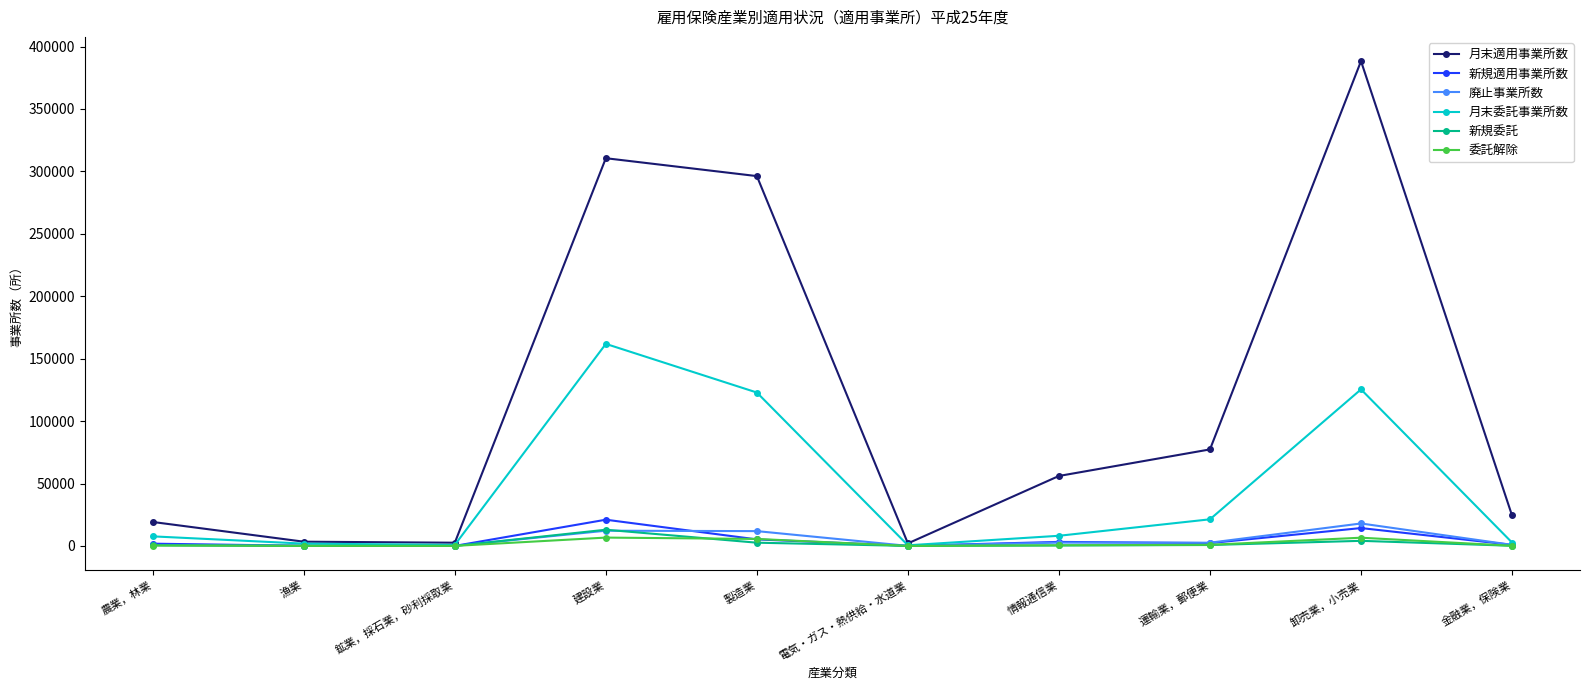

Which series has the largest total across all categories?

月末適用事業所数